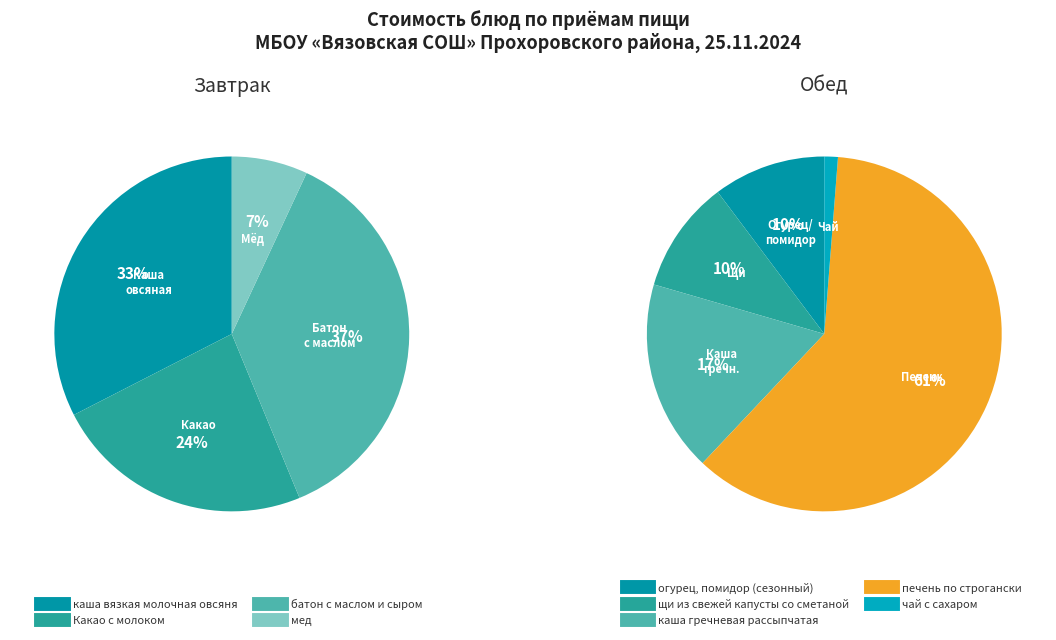

The Какао с молоком slice represents 1% of the pie. True or false?

False